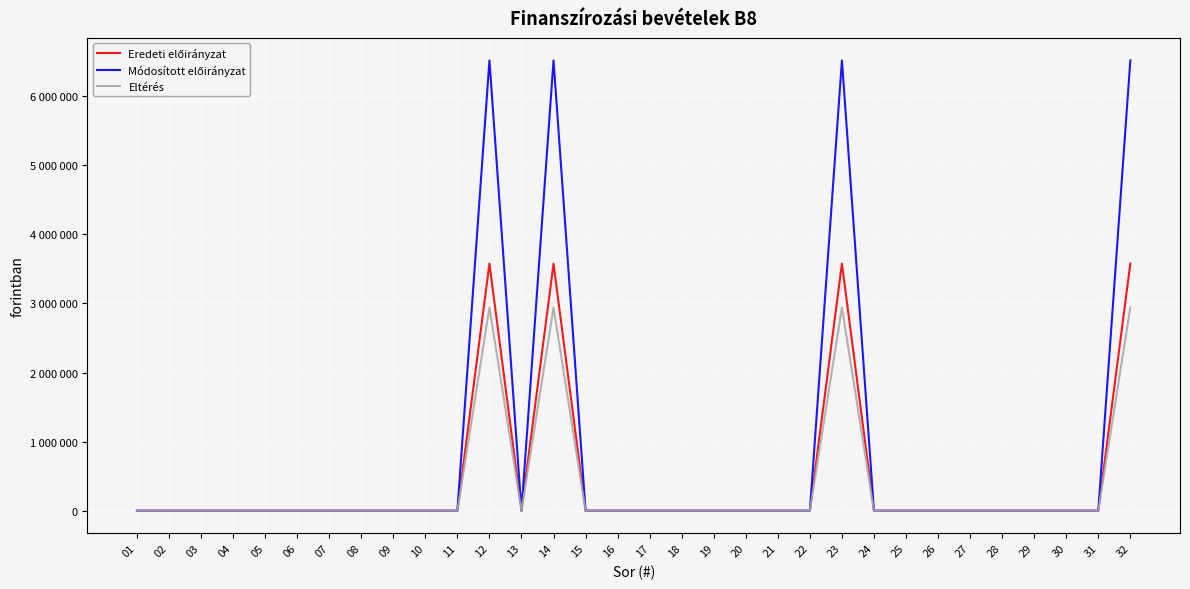

Is the value of Eredeti előirányzat at 24 greater than the value of Eltérés at 14?

No